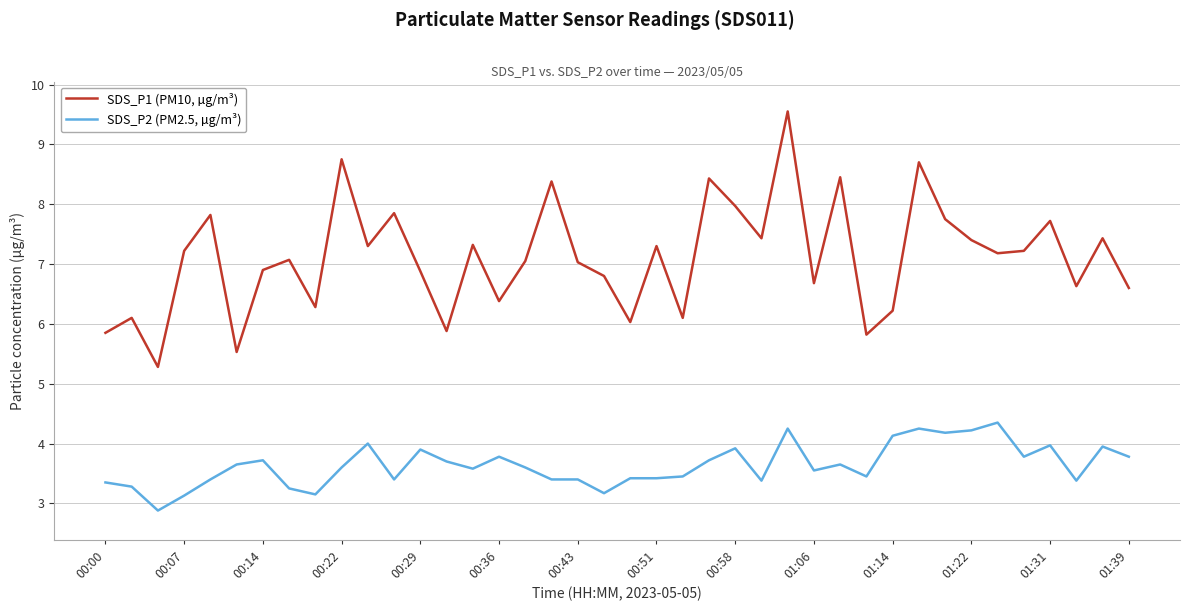

Which series has the largest range (max minus min)?

SDS_P1 (PM10, µg/m³)